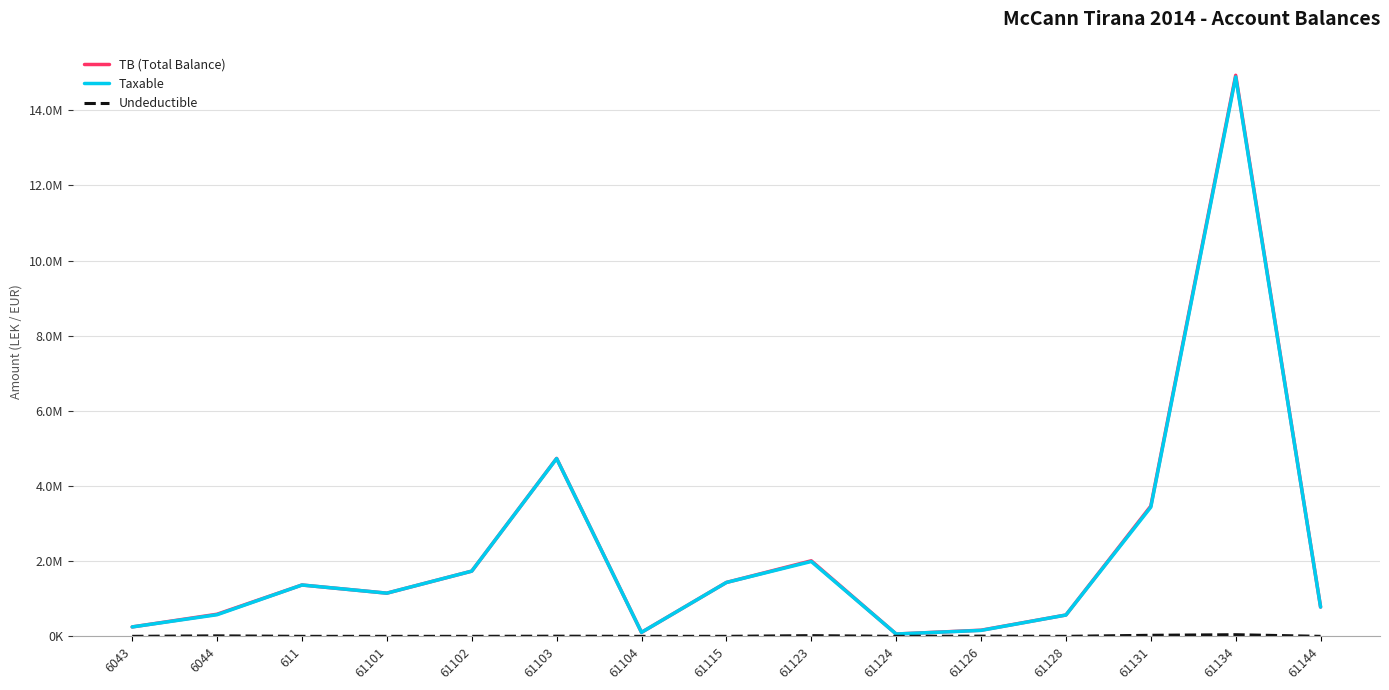

Does the chart have visible grid lines?

Yes